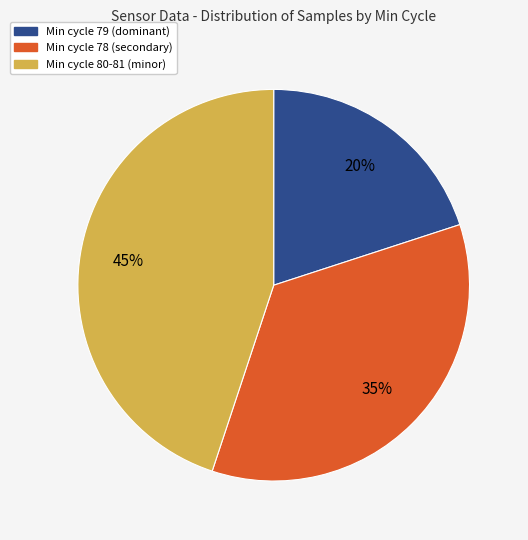

True or false: Min cycle 79 (dominant) accounts for 20% of the total.

True